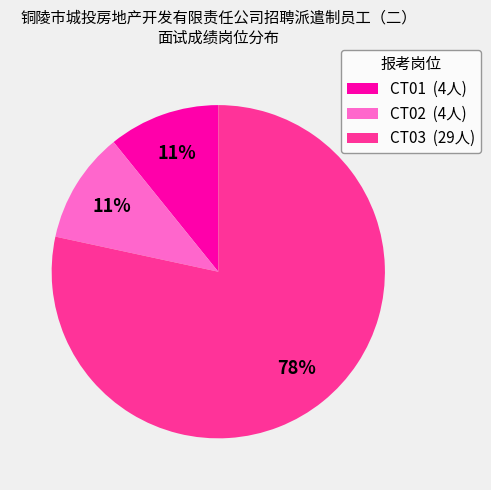

What percentage is the CT01 slice, to the nearest percent?

11%